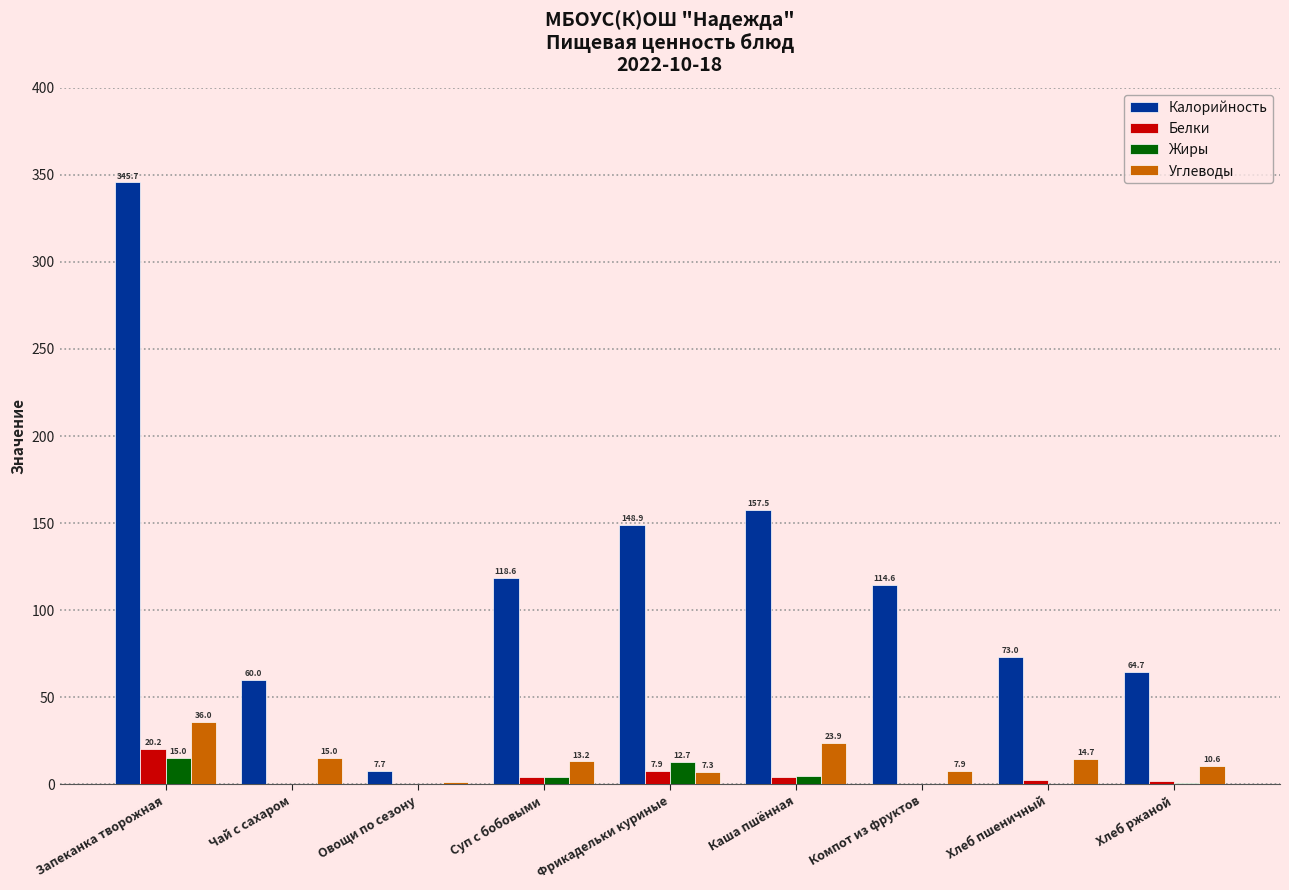

At which label is Калорийность closest to 176?

Каша пшённая